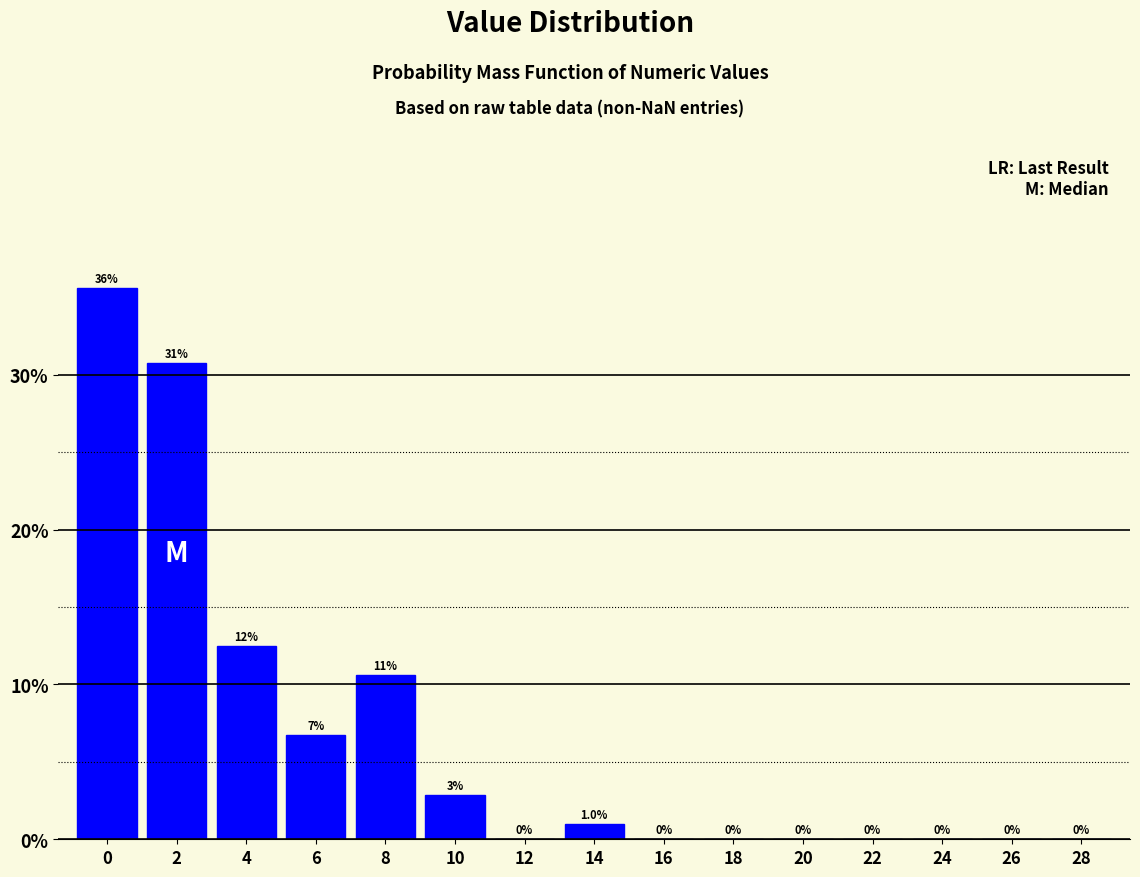

Are the bars horizontal?

No